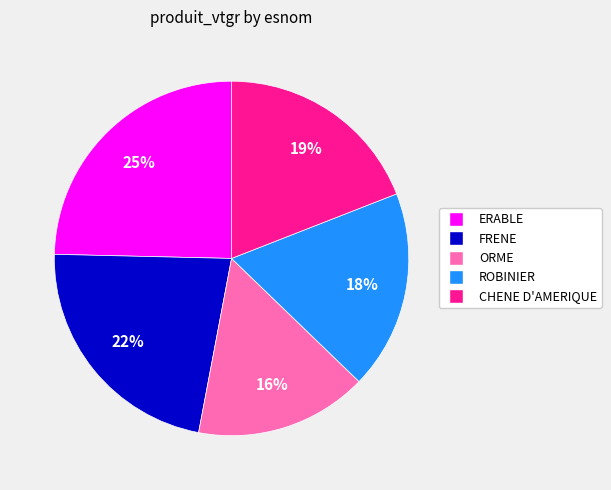

Approximately how many times larger is the value at ORME compared to ROBINIER?

0.9